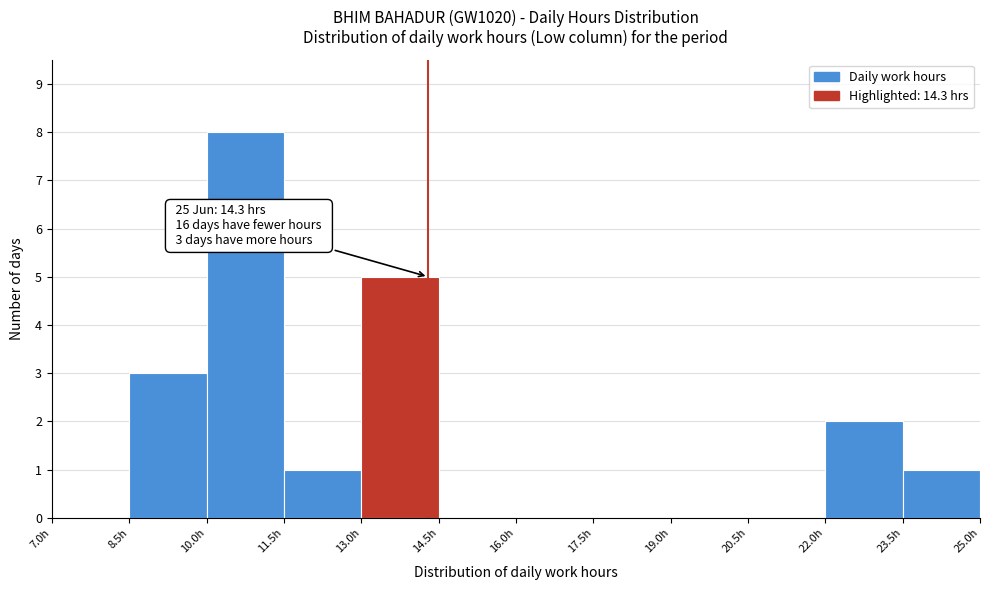

Over which range of the x-axis is the bar tallest?

10.0 to 11.5